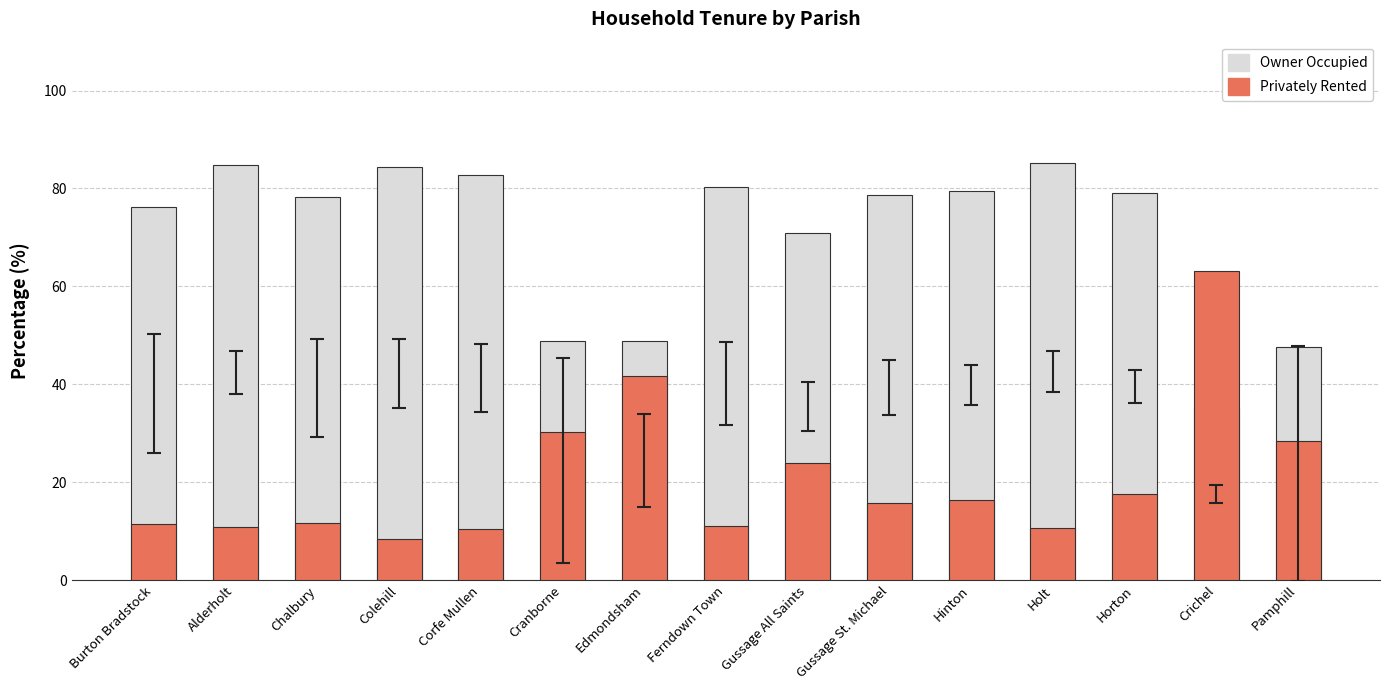

Reading right to left, what are all the values shown in this chart?

Owner Occupied: Pamphill=47.6	Crichel=35.1	Horton=79.1	Holt=85.2	Hinton=79.5	Gussage St. Michael=78.7	Gussage All Saints=71.0	Ferndown Town=80.4	Edmondsham=48.8	Cranborne=48.8	Corfe Mullen=82.7	Colehill=84.4	Chalbury=78.3	Alderholt=84.8	Burton Bradstock=76.3
Privately Rented: Pamphill=28.4	Crichel=63.1	Horton=17.5	Holt=10.5	Hinton=16.4	Gussage St. Michael=15.7	Gussage All Saints=24.0	Ferndown Town=11.1	Edmondsham=41.7	Cranborne=30.3	Corfe Mullen=10.4	Colehill=8.5	Chalbury=11.7	Alderholt=10.9	Burton Bradstock=11.5